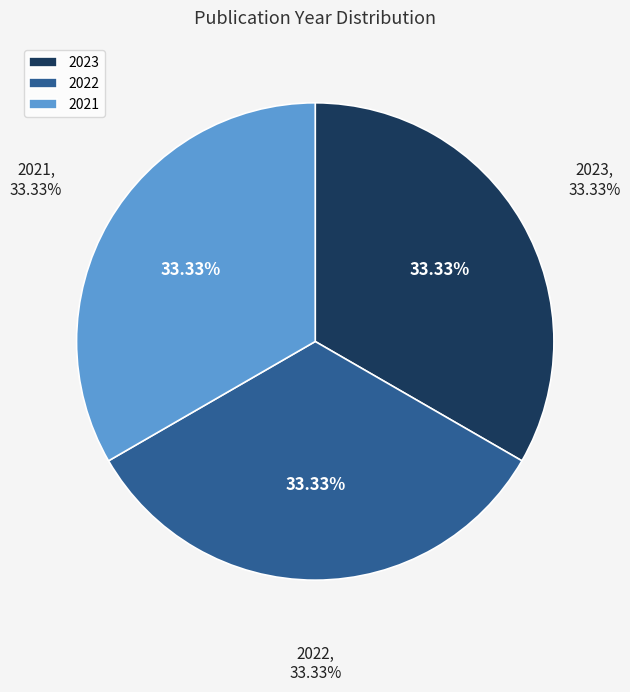

Approximately how many times larger is the value at 2022 compared to 2023?

1.0